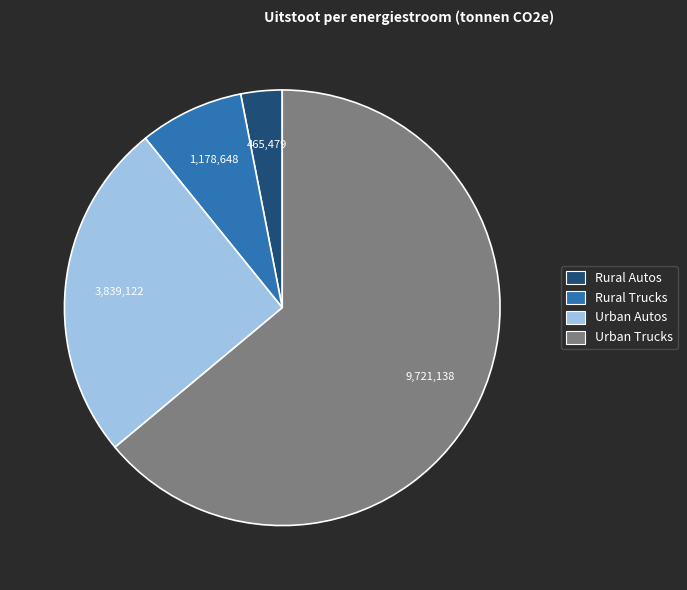

Between Rural Trucks and Rural Autos, which is larger?

Rural Trucks